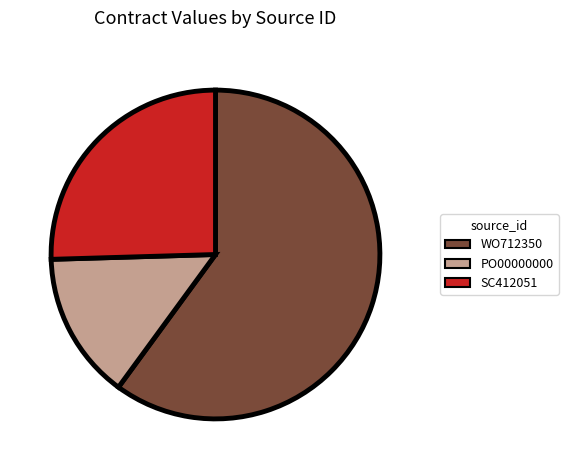

Is it true that PO00000000 is 14% of the pie?

True